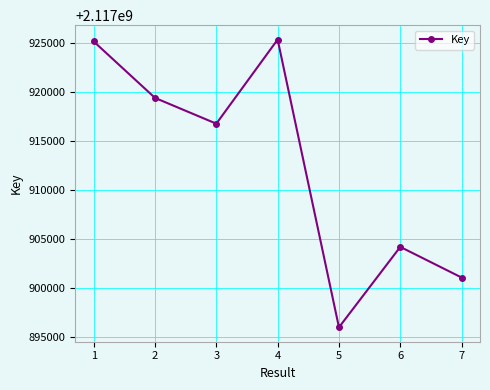

What is the value of the 5th point from the left?

2117895975